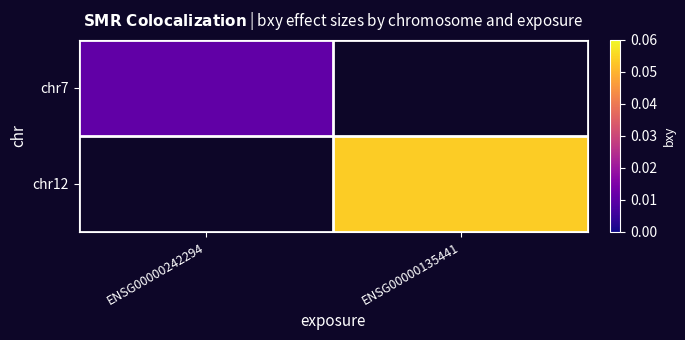

Is the value of chr12 at ENSG00000135441 greater than the value of chr7 at ENSG00000242294?

Yes